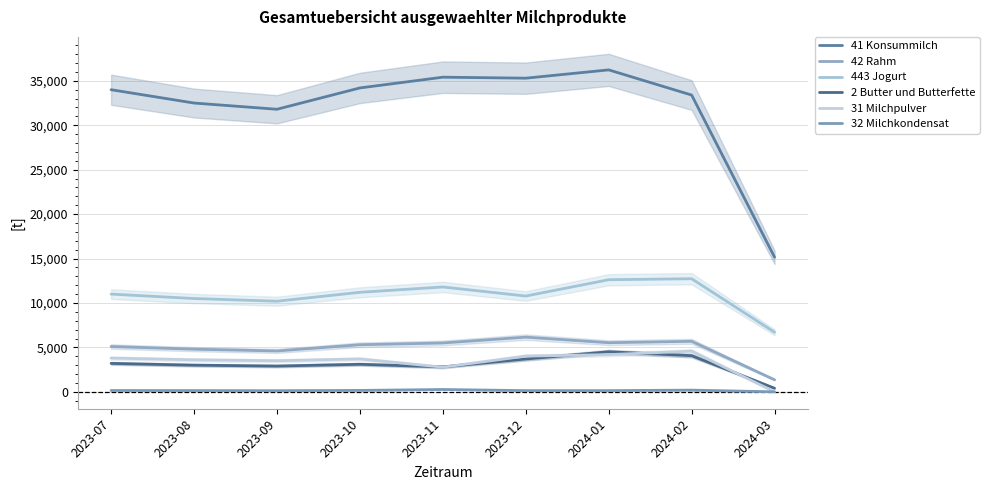

Reading left to right, list all the values displayed in this chart.

41 Konsummilch: 2023-07=34000	2023-08=32500	2023-09=31800	2023-10=34200	2023-11=35409	2023-12=35298	2024-01=36231	2024-02=33398	2024-03=15149
42 Rahm: 2023-07=5100	2023-08=4800	2023-09=4600	2023-10=5300	2023-11=5500	2023-12=6155	2024-01=5530	2024-02=5685	2024-03=1357
443 Jogurt: 2023-07=11000	2023-08=10500	2023-09=10200	2023-10=11200	2023-11=11800	2023-12=10780	2024-01=12616	2024-02=12730	2024-03=6705
2 Butter und Butterfette: 2023-07=3200	2023-08=3000	2023-09=2900	2023-10=3100	2023-11=2806	2023-12=3693	2024-01=4507	2024-02=4069	2024-03=402
31 Milchpulver: 2023-07=3800	2023-08=3600	2023-09=3500	2023-10=3700	2023-11=2776	2023-12=4019	2024-01=4187	2024-02=4579	2024-03=0
32 Milchkondensat: 2023-07=150	2023-08=140	2023-09=130	2023-10=160	2023-11=262	2023-12=136	2024-01=137	2024-02=192	2024-03=0